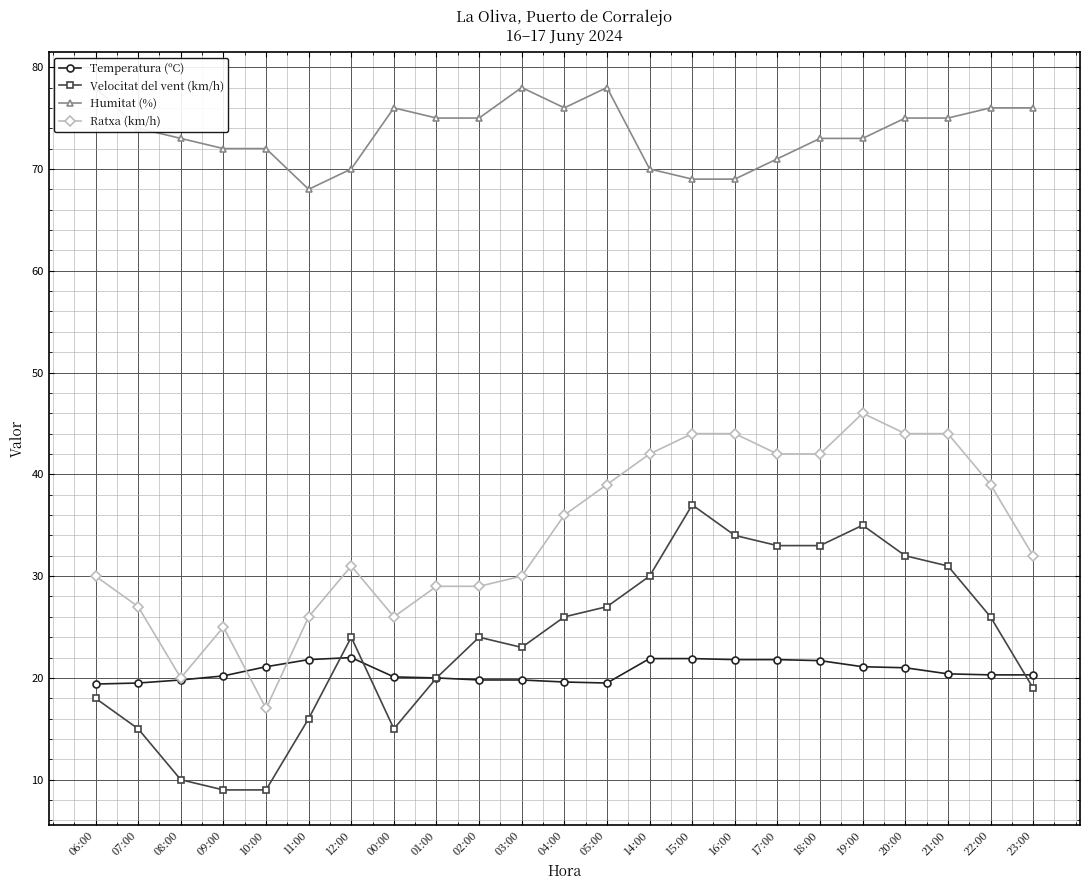

Read the Temperatura (ºC) value at 16:00.

21.8